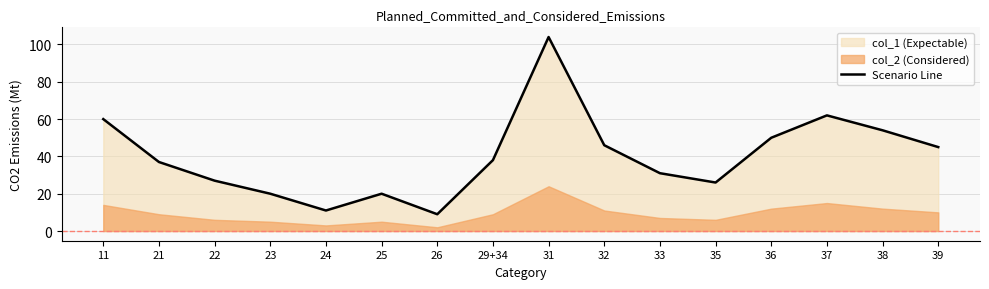

Where does the data first go above 38?

11